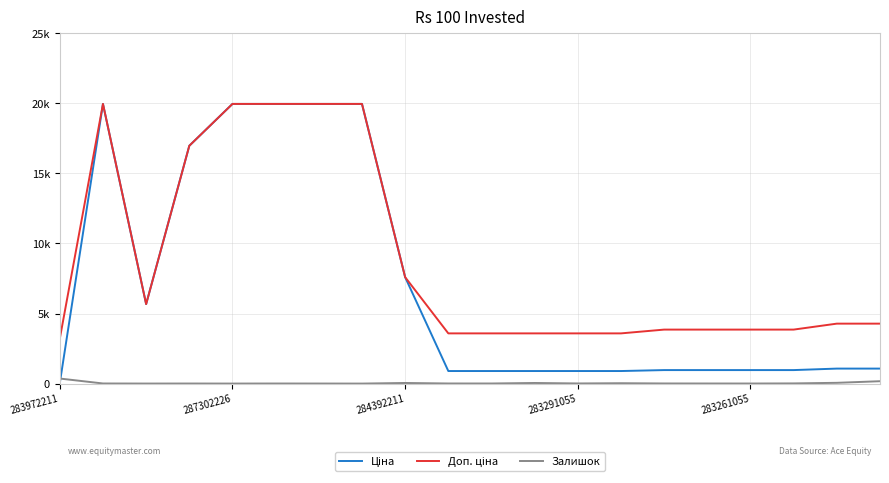

What is the greatest value displayed?

19964.2